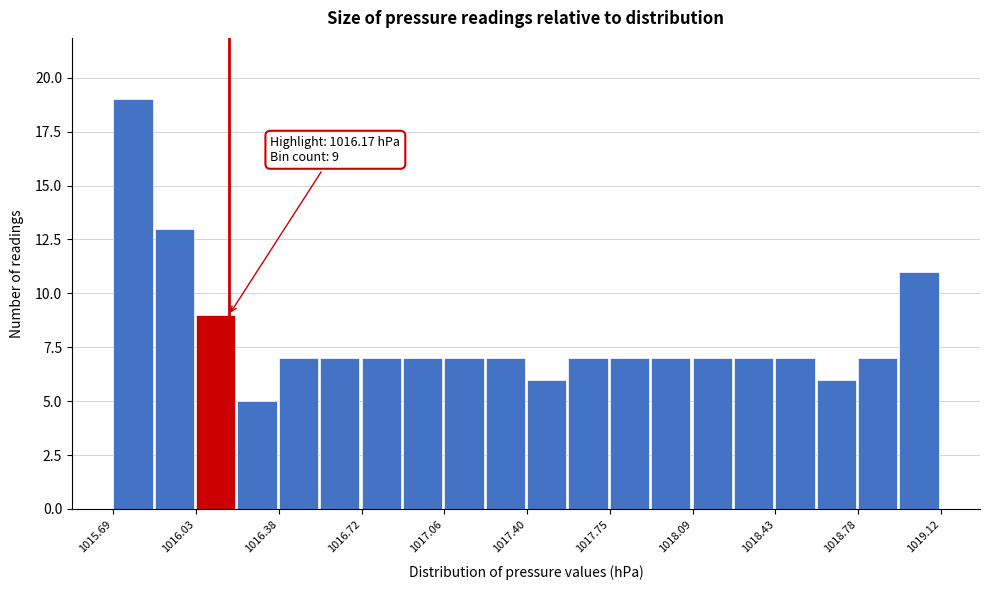

Read against the x-axis, roughly where is the centre of the tallest bar?

1015.75